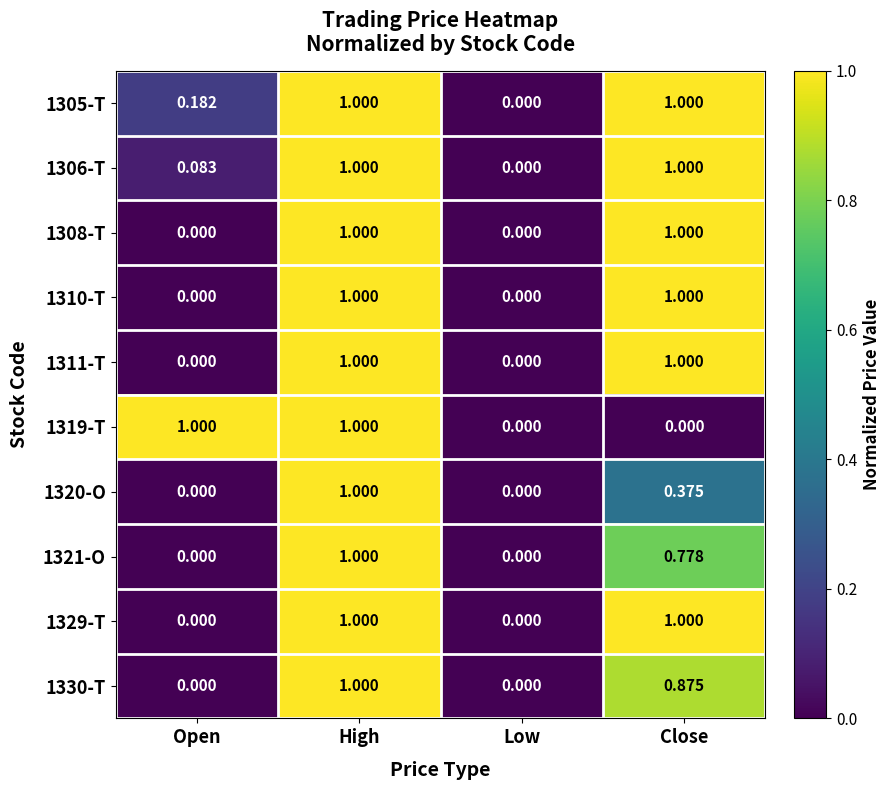

Is the value of 1306-T at Open greater than the value of 1305-T at Low?

Yes